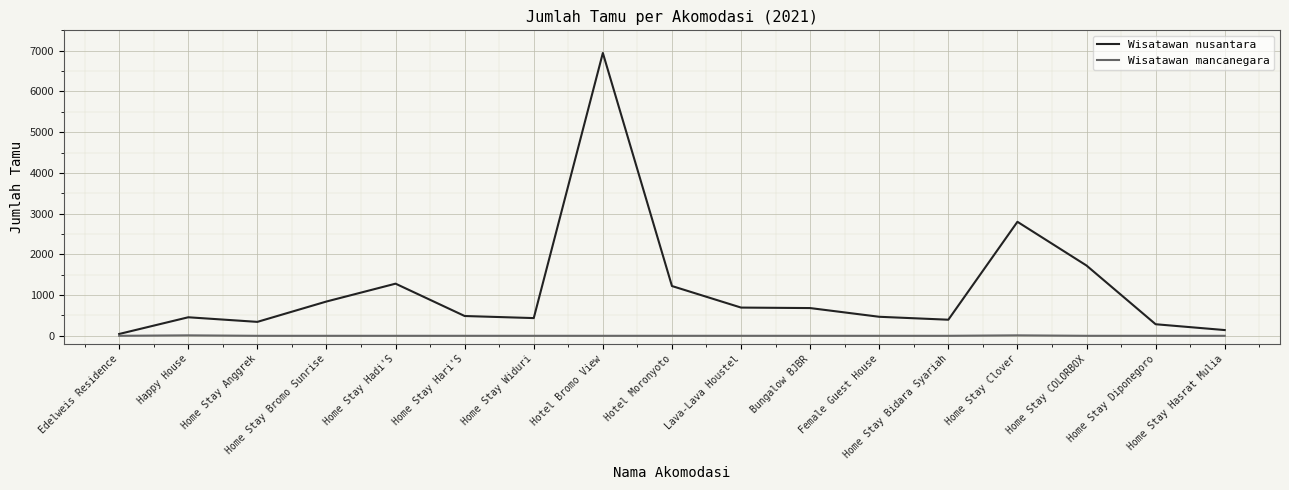

Rank the series at Home Stay Hari'S from lowest to highest value.

Wisatawan mancanegara, Wisatawan nusantara